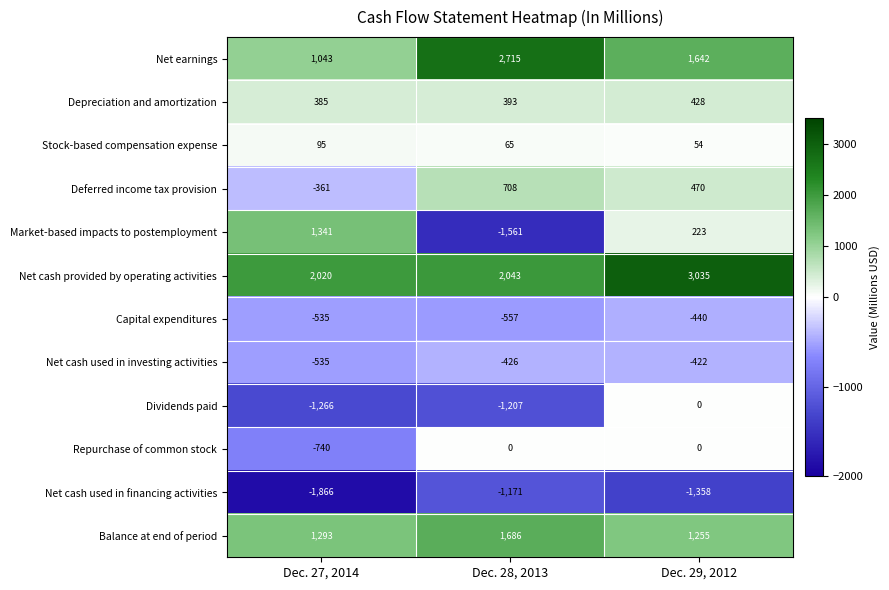

What is the average value of the Stock-based compensation expense series?

71